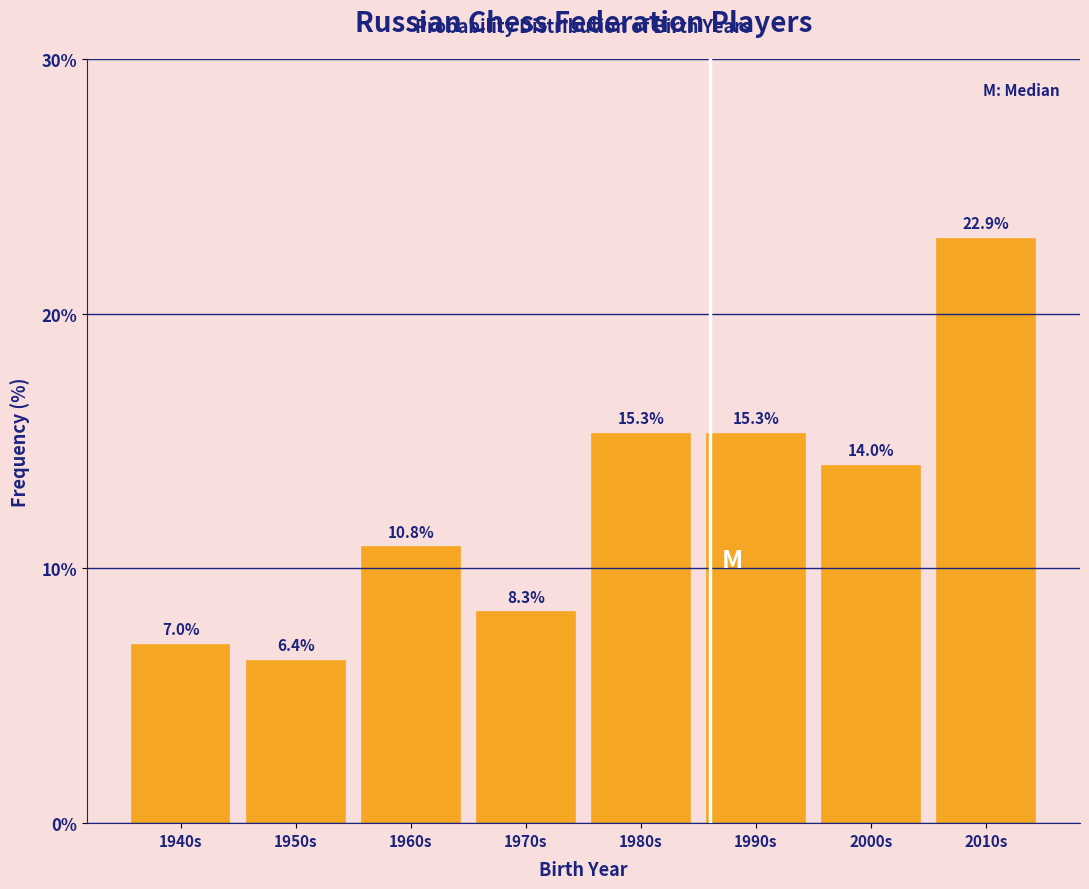

Reading right to left, list all the values displayed in this chart.

22.9	14.0	15.3	15.3	8.3	10.8	6.4	7.0